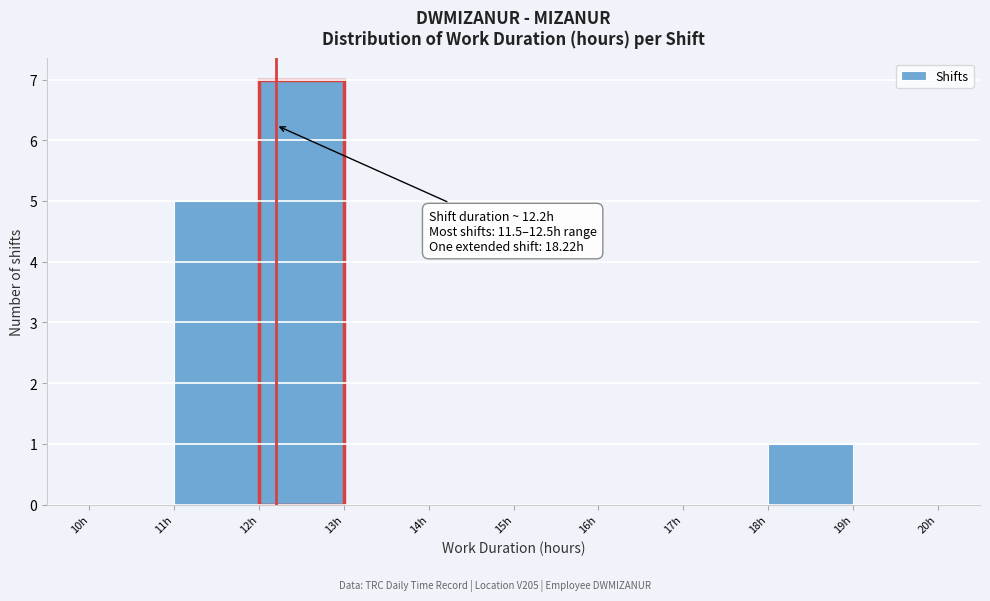

Which range on the x-axis has the tallest bar?

12 to 13